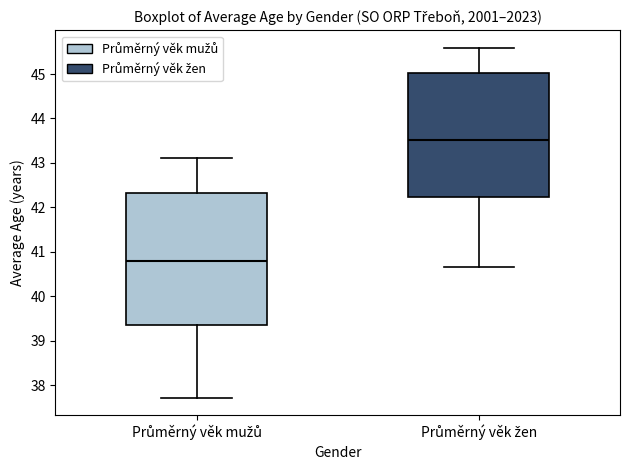

Where is the upper edge of the box for Průměrný věk mužů on the y-axis? The values are not printed on the chart, so give them approximately, as read against the axis.

42.3